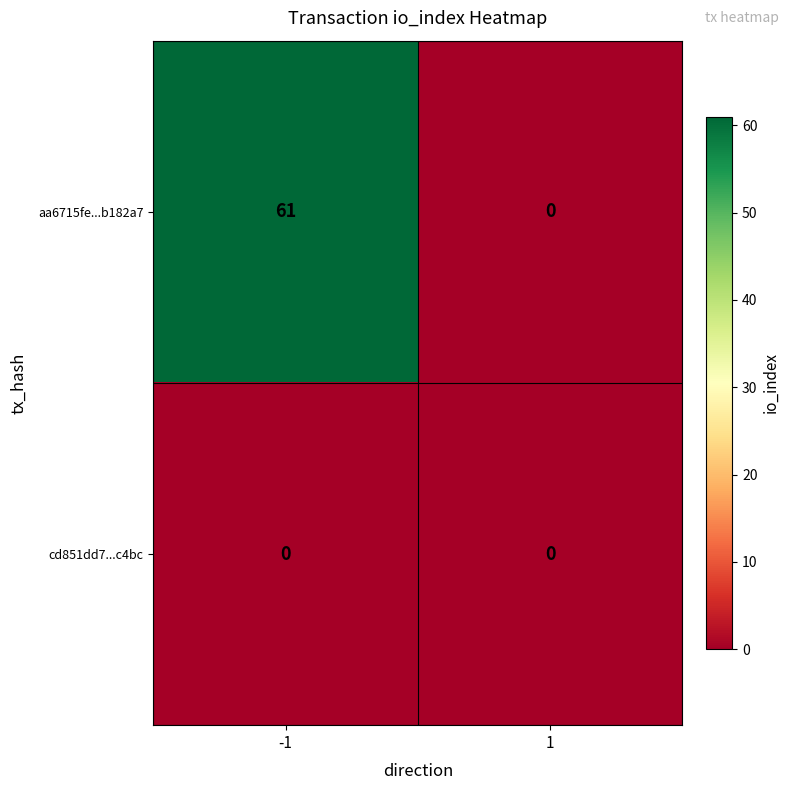

At which category is the sum across all series the highest?

-1